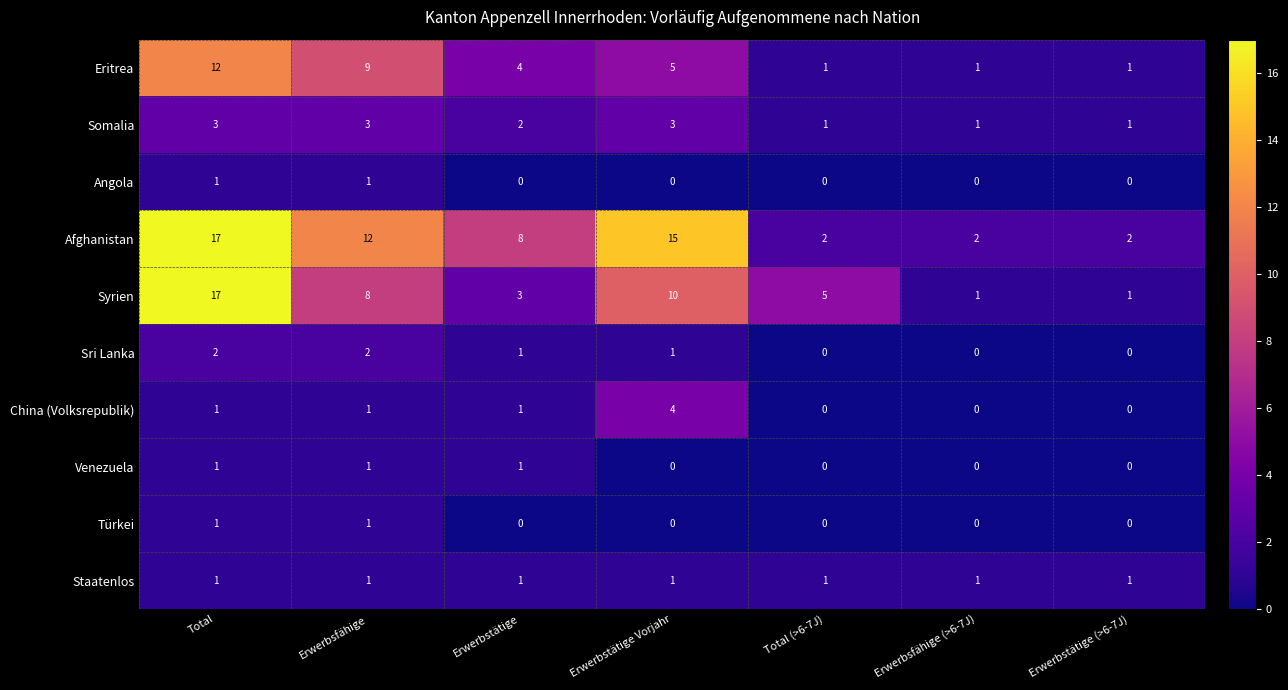

What is the highest value of the Afghanistan series?

17